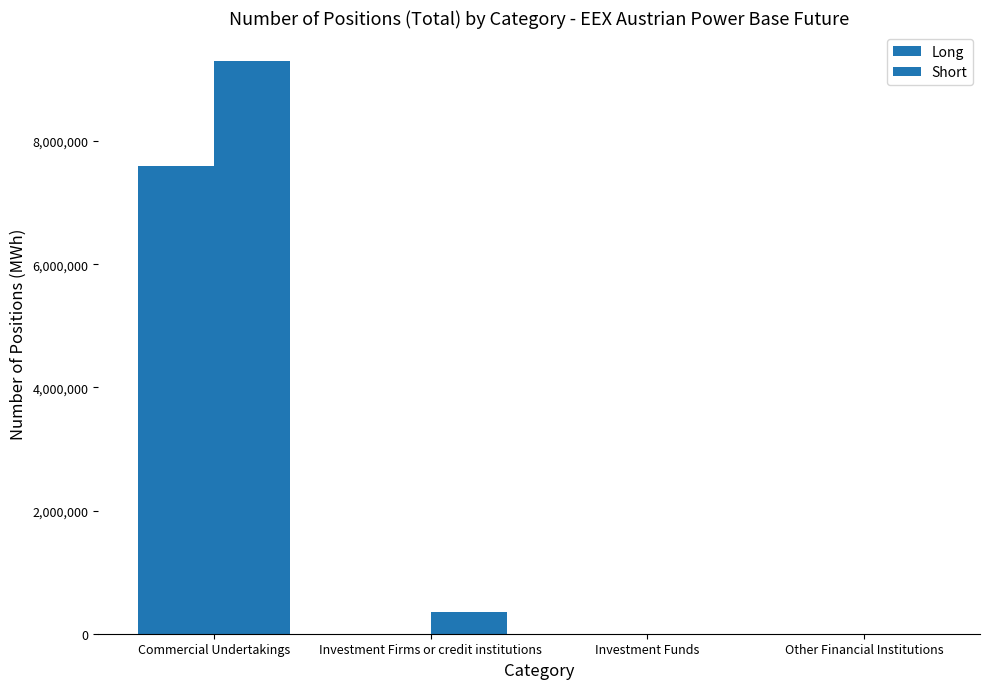

Is the value of Long at Investment Funds greater than the value of Short at Investment Firms or credit institutions?

No